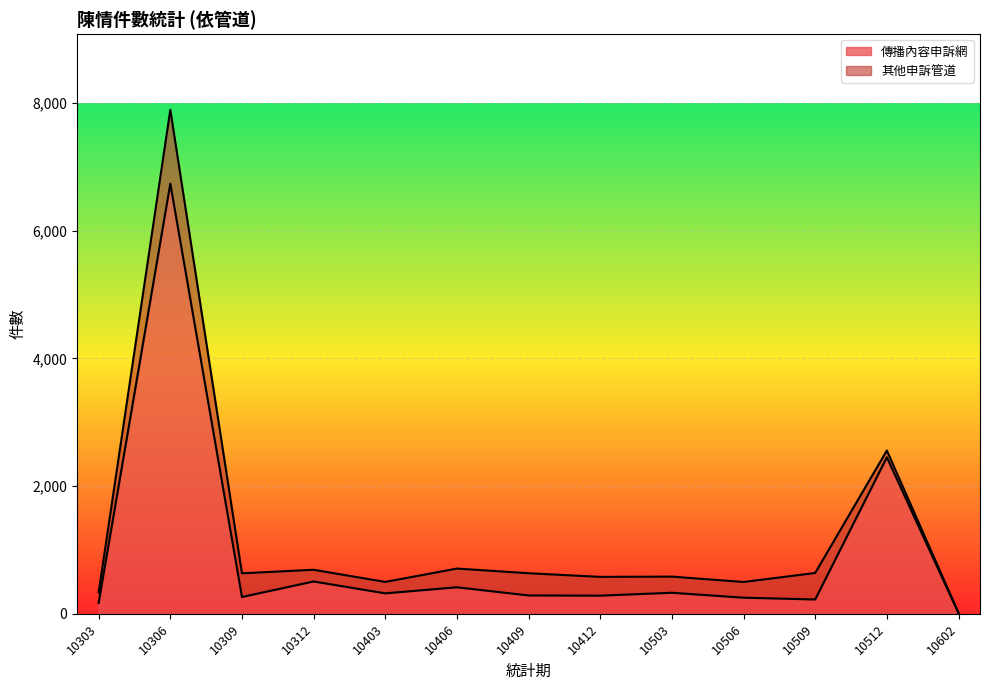

True or false: the data shows 6736 at 10306.

True